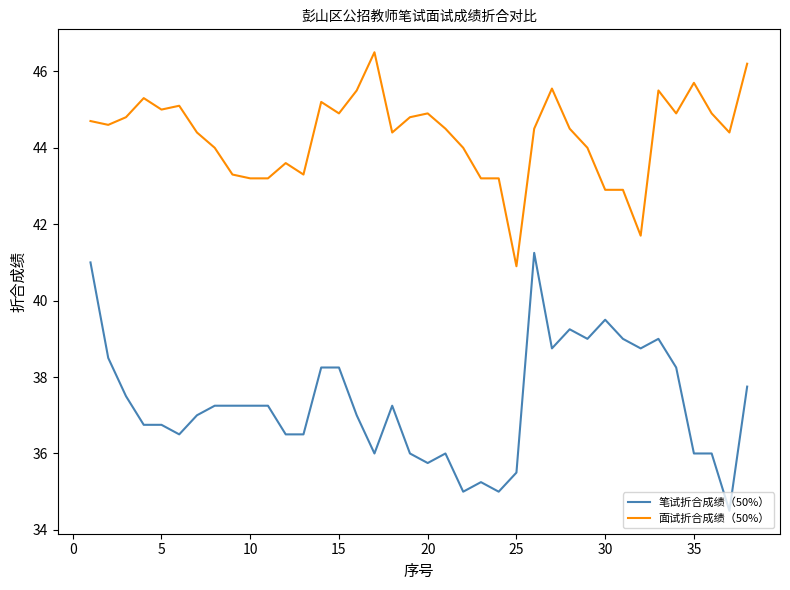

What is the smallest value displayed?

34.5